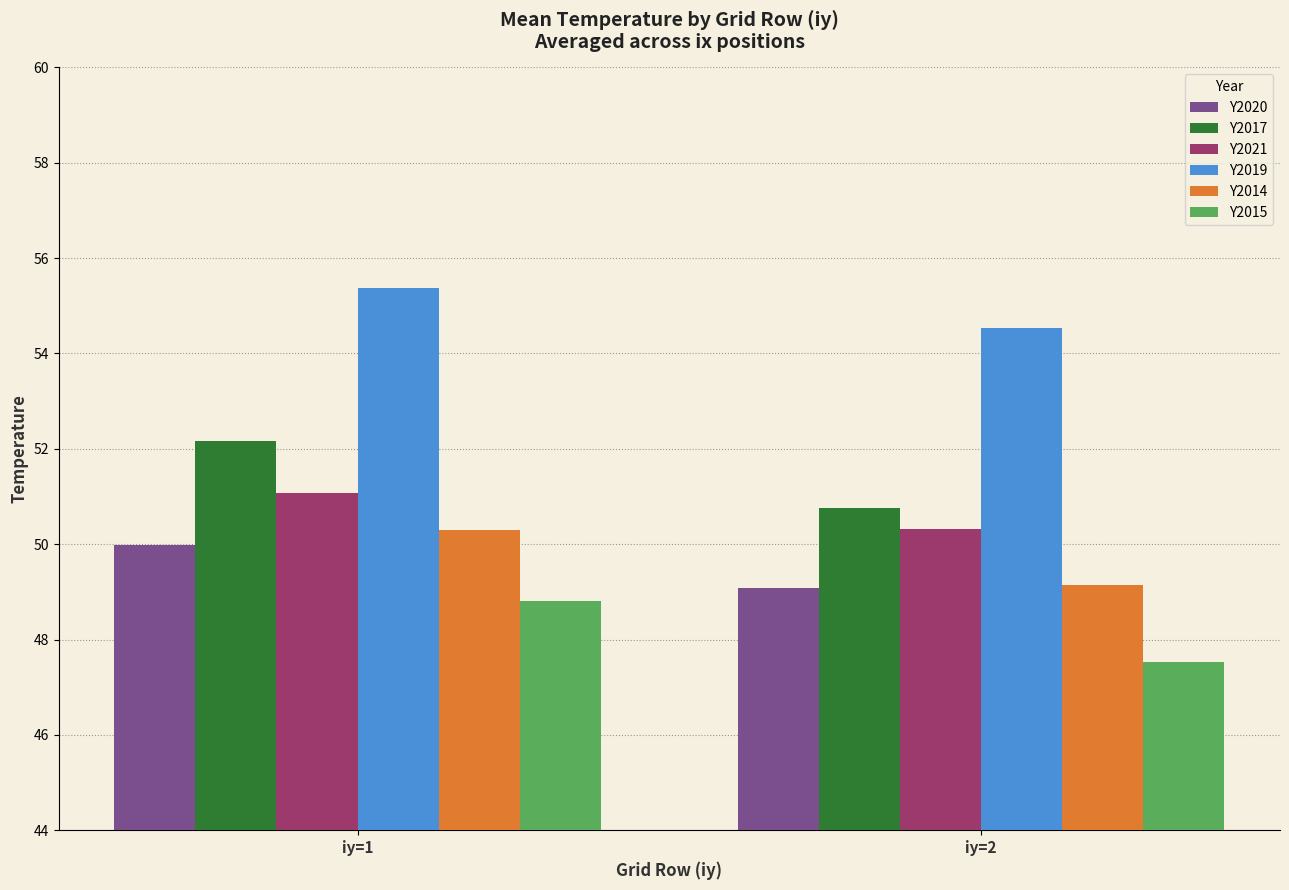

Which series changed the most between iy=1 and iy=2?

Y2017